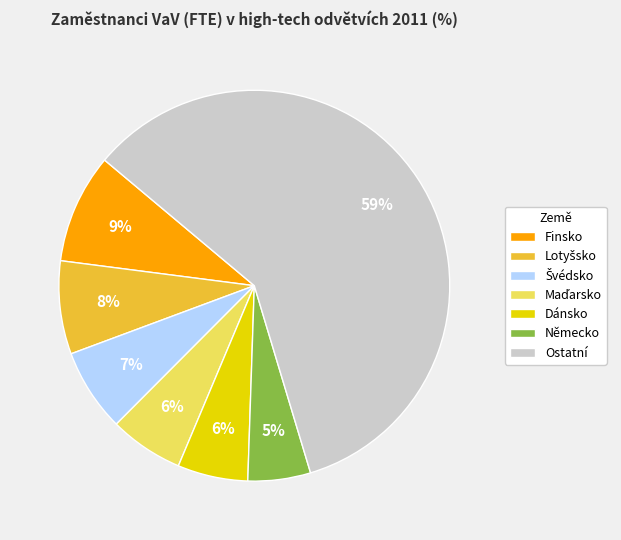

How many segments does this pie chart have?

7